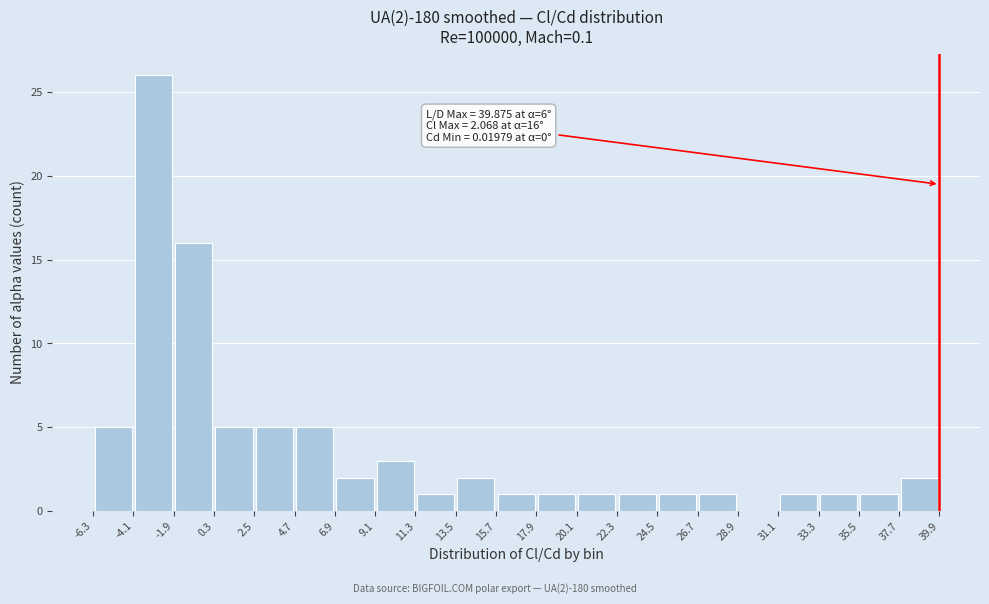

Which range on the x-axis has the tallest bar?

-4.1 to -1.9